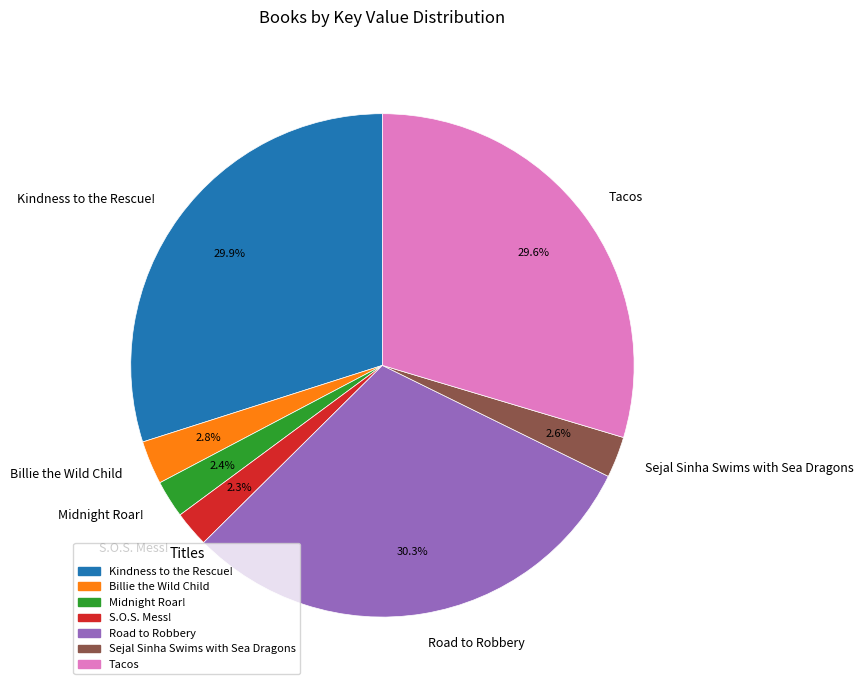

The Billie the Wild Child slice represents 3% of the pie. True or false?

True